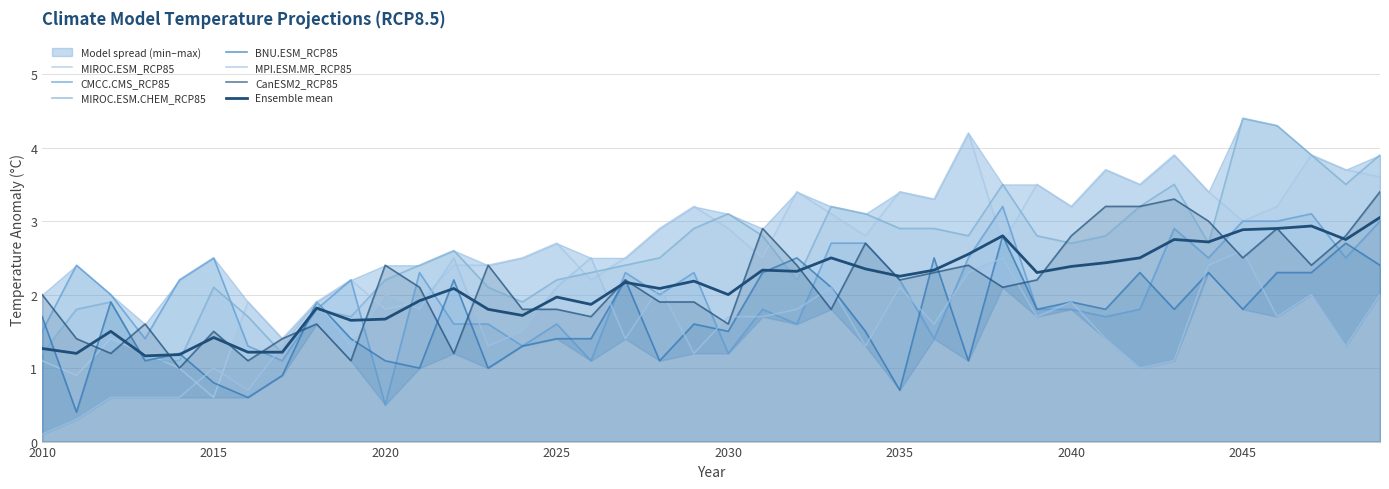

Reading left to right, extract all data points from this chart.

MIROC.ESM_RCP85: 1.1	0.9	1.4	1.2	1.0	0.6	1.9	1.4	1.9	2.2	1.8	1.9	2.4	2.4	2.5	2.7	2.2	2.5	2.9	3.2	2.9	2.5	3.4	3.1	2.8	3.4	3.3	4.2	2.7	3.5	3.2	3.7	3.5	3.9	3.4	3.0	3.2	3.9	3.7	3.6
CMCC.CMS_RCP85: 1.5	2.4	2.0	1.4	2.2	2.5	1.3	1.1	1.8	2.2	0.5	2.3	1.6	1.6	1.3	1.6	1.1	2.3	2.0	2.3	1.2	1.8	1.6	2.7	2.7	2.2	1.4	2.5	3.2	1.8	1.8	1.7	1.8	2.9	2.5	3.0	3.0	3.1	2.5	3.0
MIROC.ESM.CHEM_RCP85: 1.2	1.8	1.9	1.1	1.1	2.1	1.7	1.2	1.8	1.7	2.2	2.4	2.6	2.1	1.9	2.2	2.3	2.4	2.5	2.9	3.1	2.8	2.2	3.2	3.1	2.9	2.9	2.8	3.5	2.8	2.7	2.8	3.2	3.5	2.7	4.4	4.3	3.9	3.5	3.9
BNU.ESM_RCP85: 1.7	0.4	1.9	1.1	1.2	0.8	0.6	0.9	1.9	1.4	1.1	1.0	2.2	1.0	1.3	1.4	1.4	2.2	1.1	1.6	1.5	2.3	2.5	2.1	1.5	0.7	2.5	1.1	2.8	1.8	1.9	1.8	2.3	1.8	2.3	1.8	2.3	2.3	2.7	2.4
MPI.ESM.MR_RCP85: 0.1	0.3	0.6	0.6	0.6	1.0	0.7	1.3	1.9	1.3	2.0	1.8	2.5	1.3	1.5	2.1	2.5	1.4	2.1	1.2	1.7	1.7	1.8	2.1	1.3	2.1	1.6	2.3	2.5	1.7	1.9	1.4	1.0	1.1	2.4	2.6	1.7	2.0	1.3	2.0
CanESM2_RCP85: 2.0	1.4	1.2	1.6	1.0	1.5	1.1	1.4	1.6	1.1	2.4	2.1	1.2	2.4	1.8	1.8	1.7	2.2	1.9	1.9	1.6	2.9	2.4	1.8	2.7	2.2	2.3	2.4	2.1	2.2	2.8	3.2	3.2	3.3	3.0	2.5	2.9	2.4	2.8	3.4